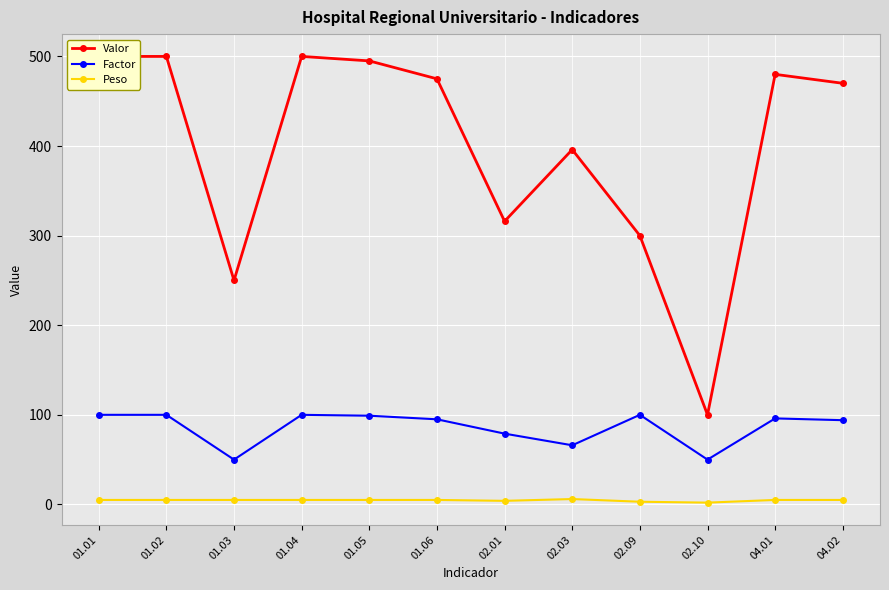

What is the spread (max minus min) of values at 01.05?

490